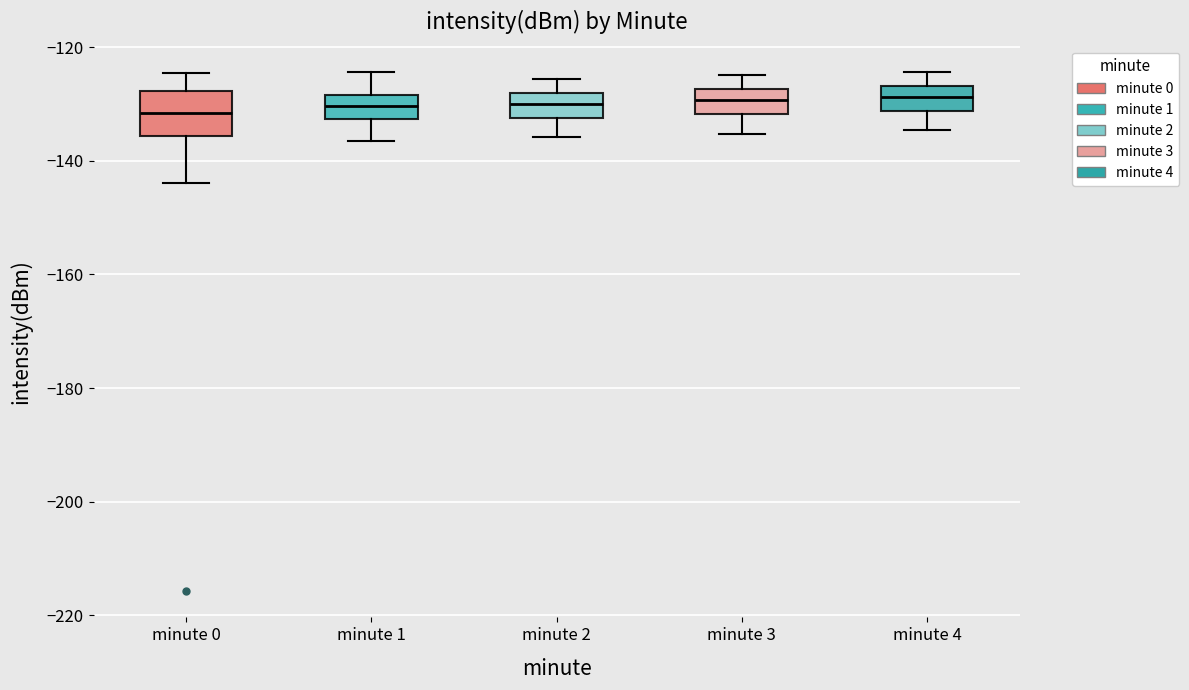

Which box is the tallest, from its lower edge to its upper edge?

minute 0